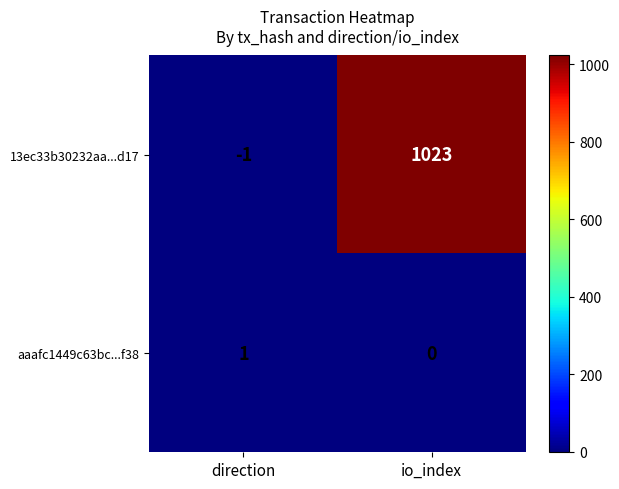

True or false: 13ec33b30232aa...d17 has a value of 1760 at io_index.

False